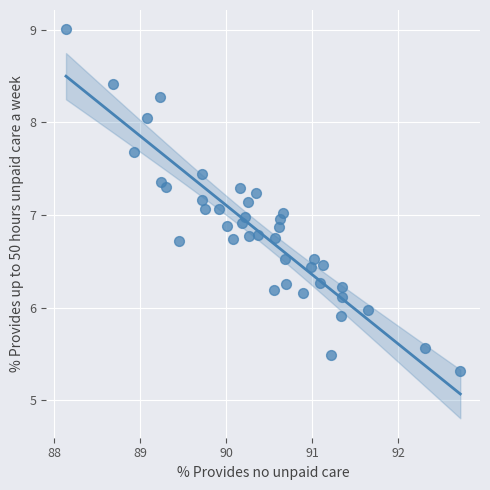

What is the range of X values (max minus min)?

4.6